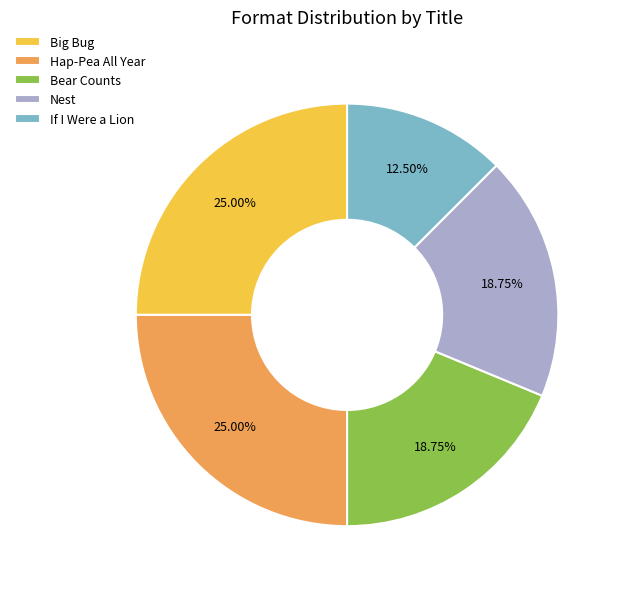

To the nearest percent, what portion does Bear Counts represent?

19%